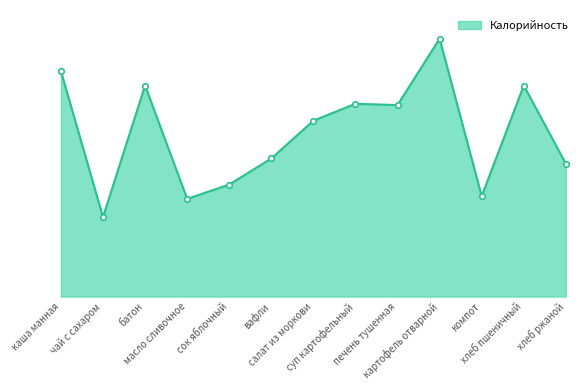

Does the chart have visible grid lines?

No